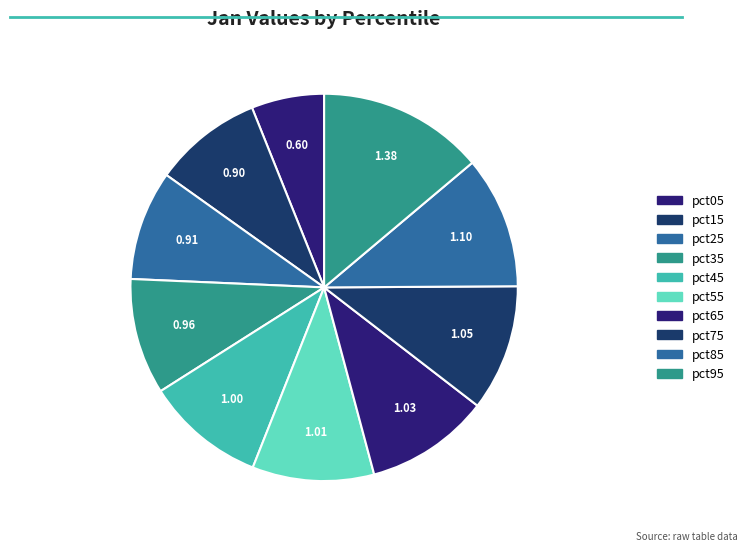

The pct85 slice represents 5% of the pie. True or false?

False